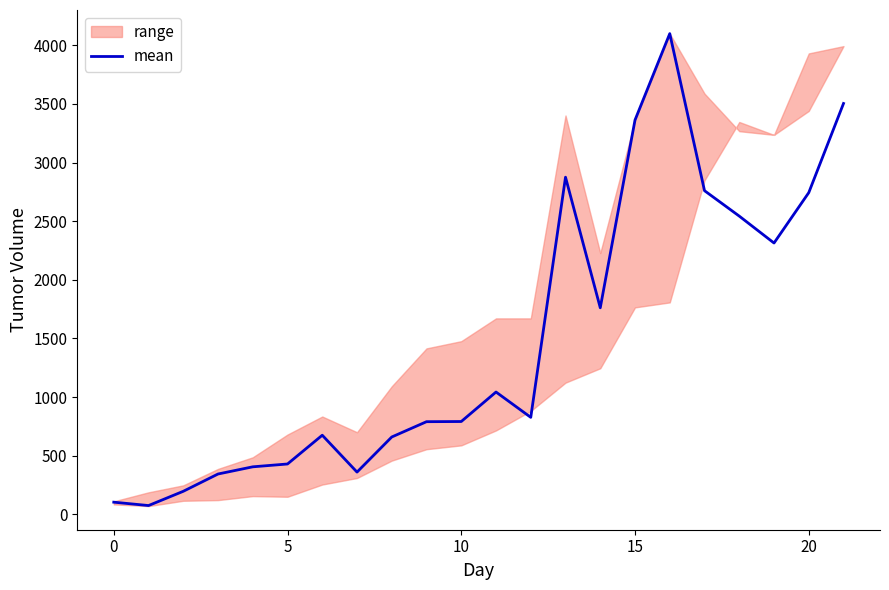

Does the chart display data point markers on the line(s)?

No